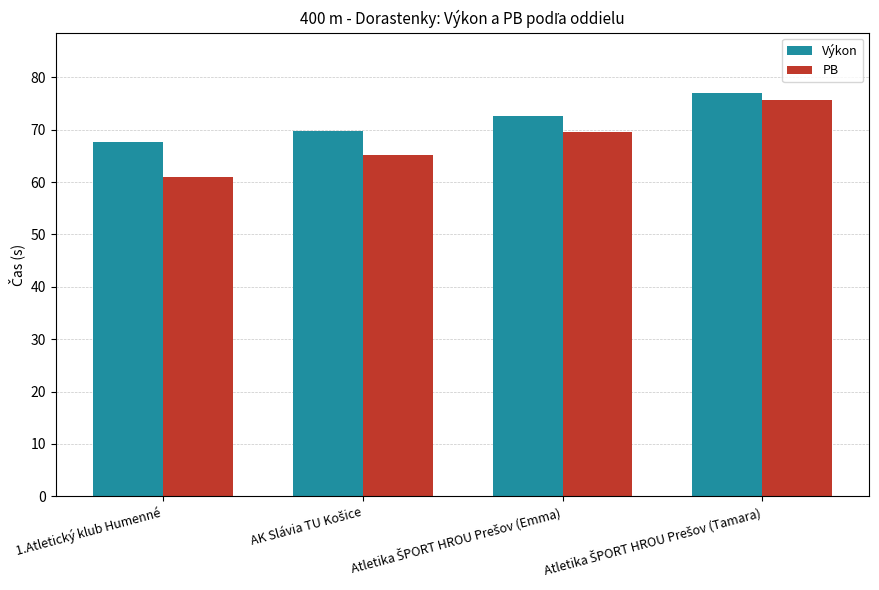

How many bars are there in each group?

2